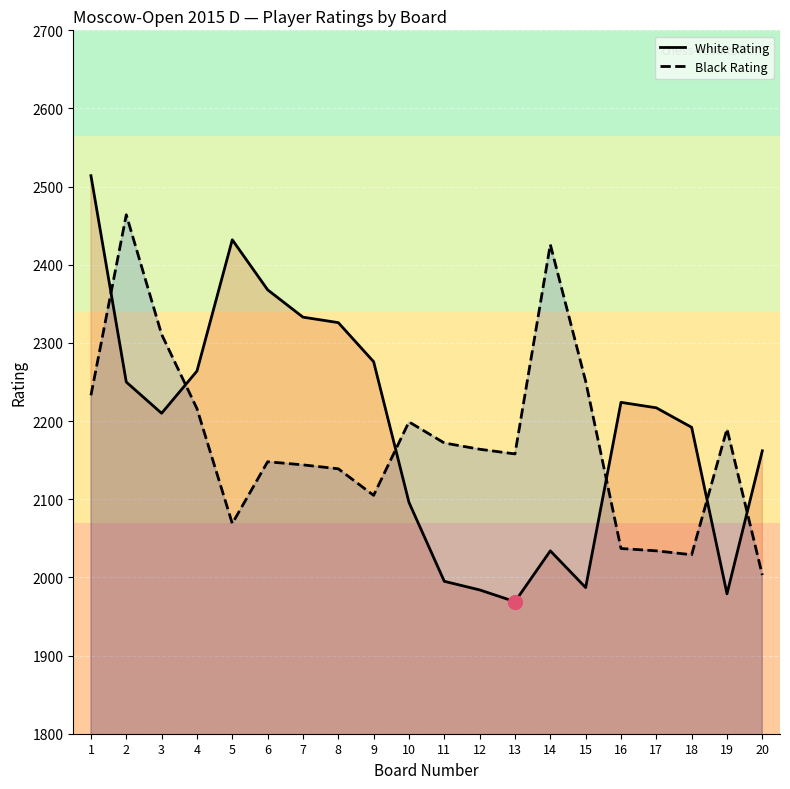

How many interior local valleys does the Black Rating series have?

4